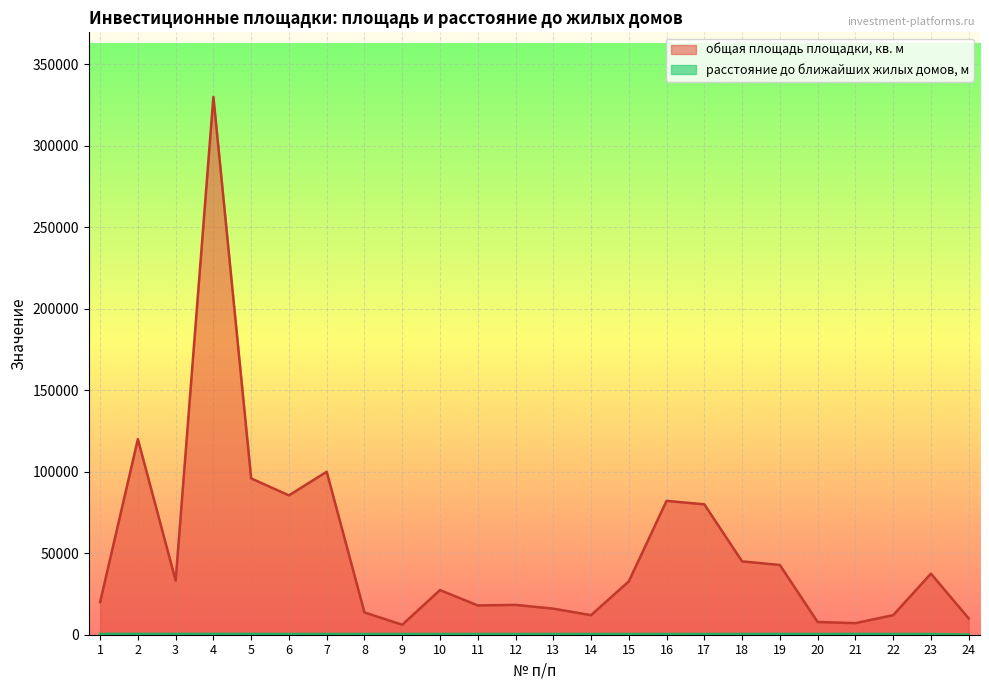

Which label corresponds to the largest value in the chart?

4